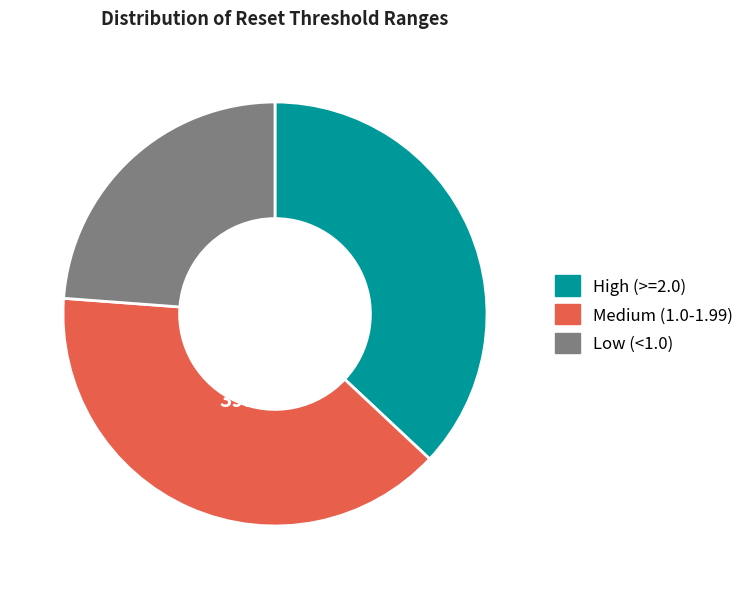

Is there any slice that represents more than half of the pie?

No